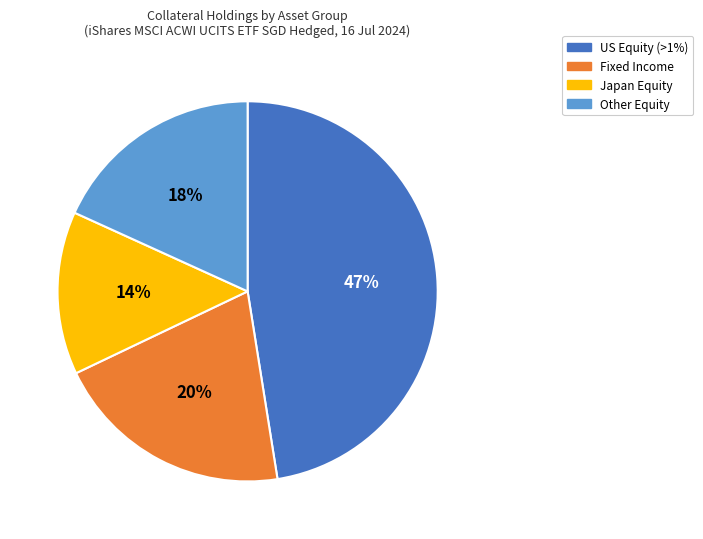

To the nearest percent, what is the average slice percentage?

25%